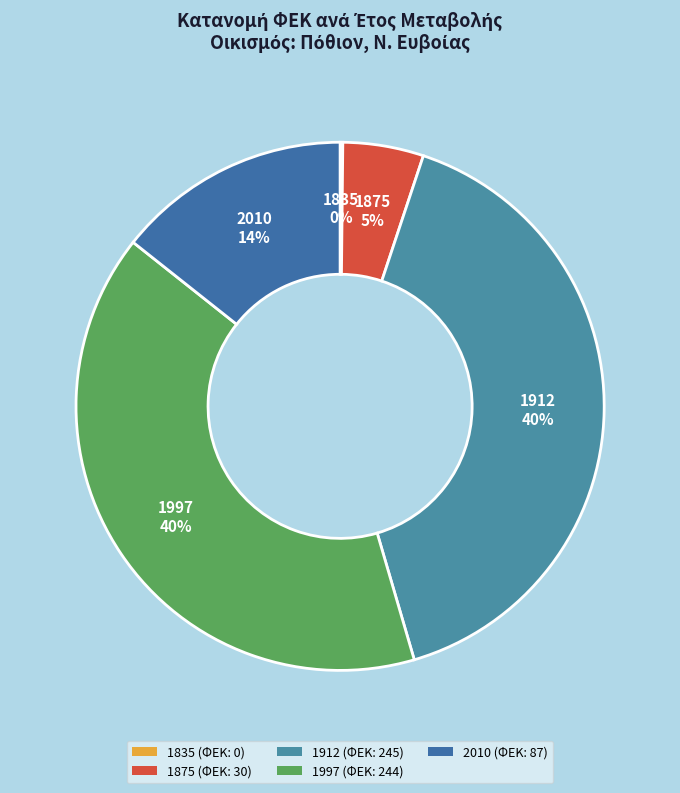

To the nearest percent, what is the combined percentage of 1835 and 1997?

40%